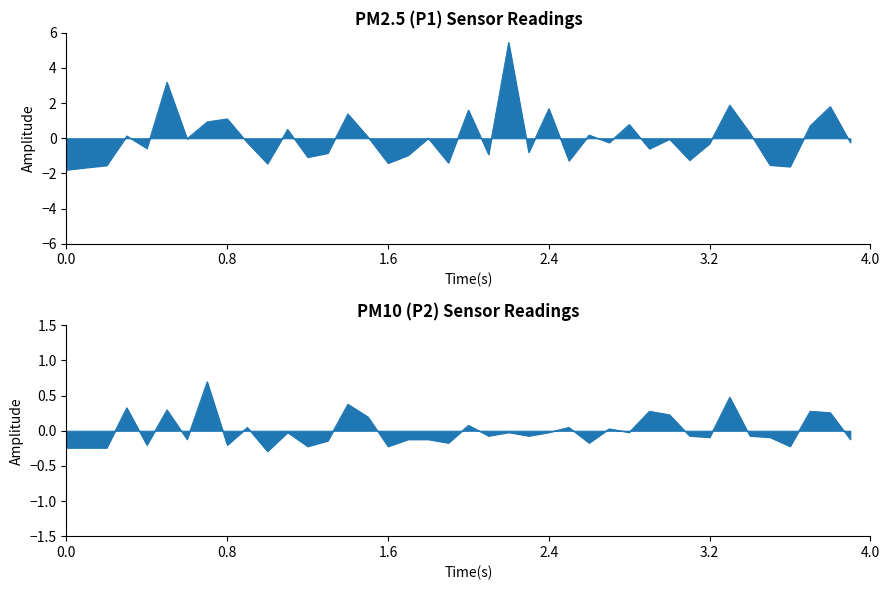

Which category has the lowest value in the P2 series?

10